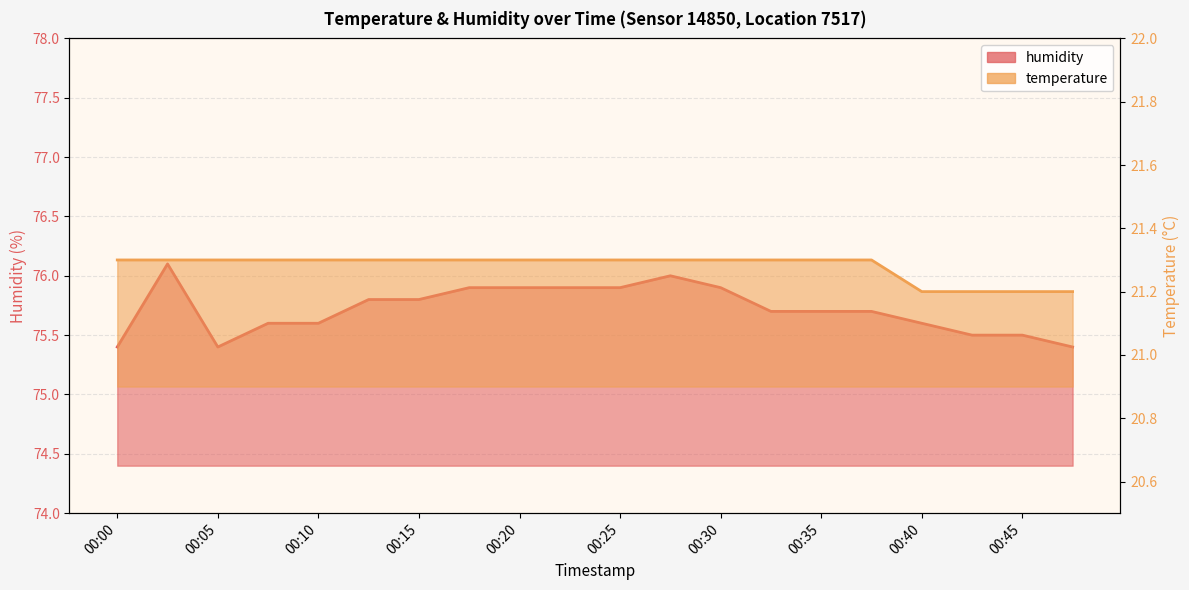

The temperature series shows 10.3 at 00:10. True or false?

False